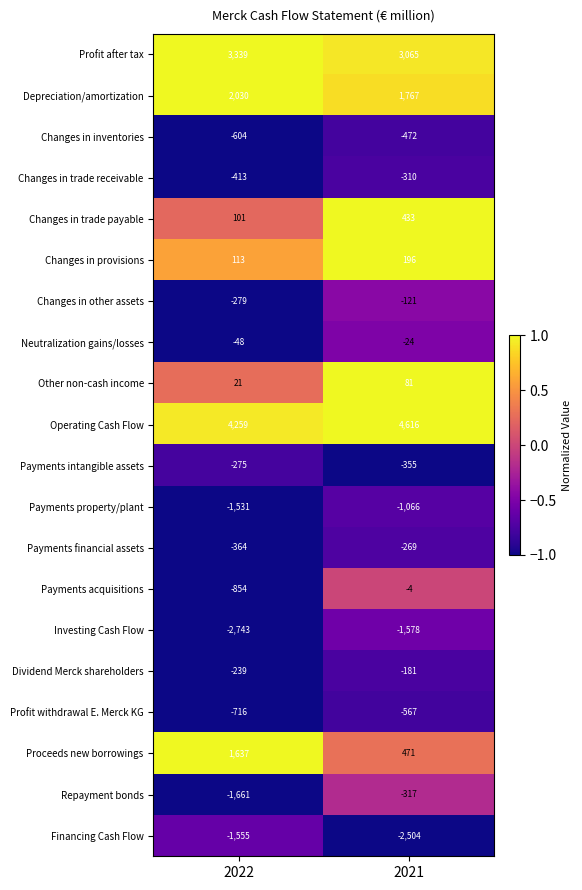

What is the sum of all Changes in trade payable values?

534